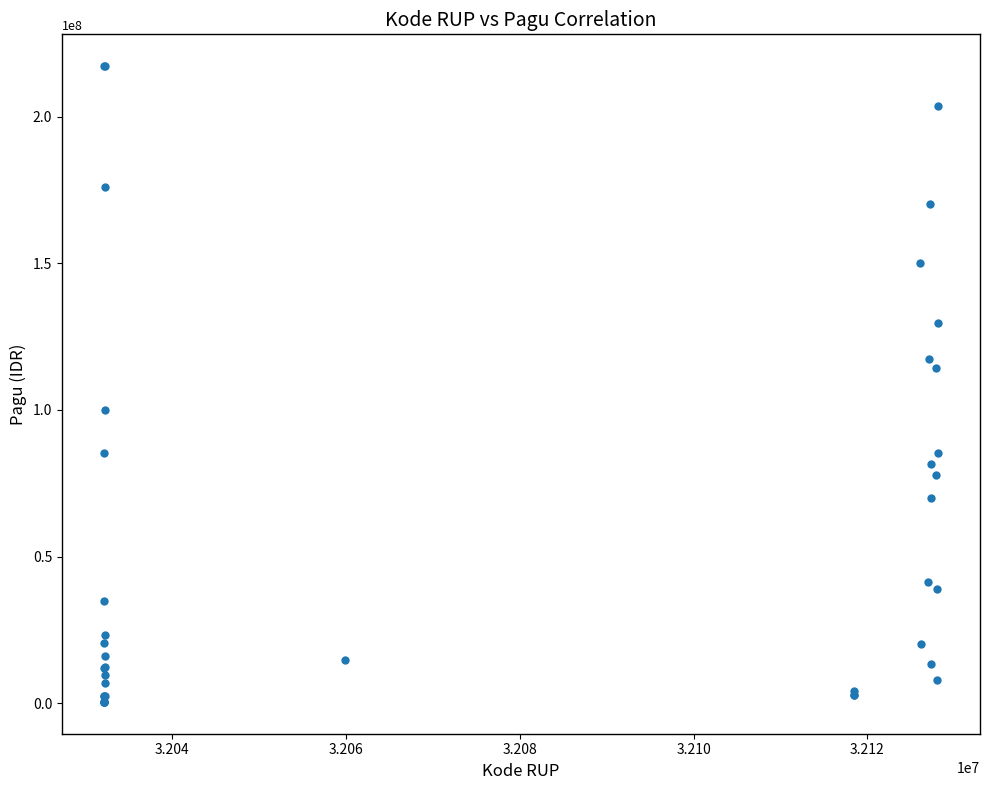

What Y value in the scatter plot is closest to 108830000?

114296000